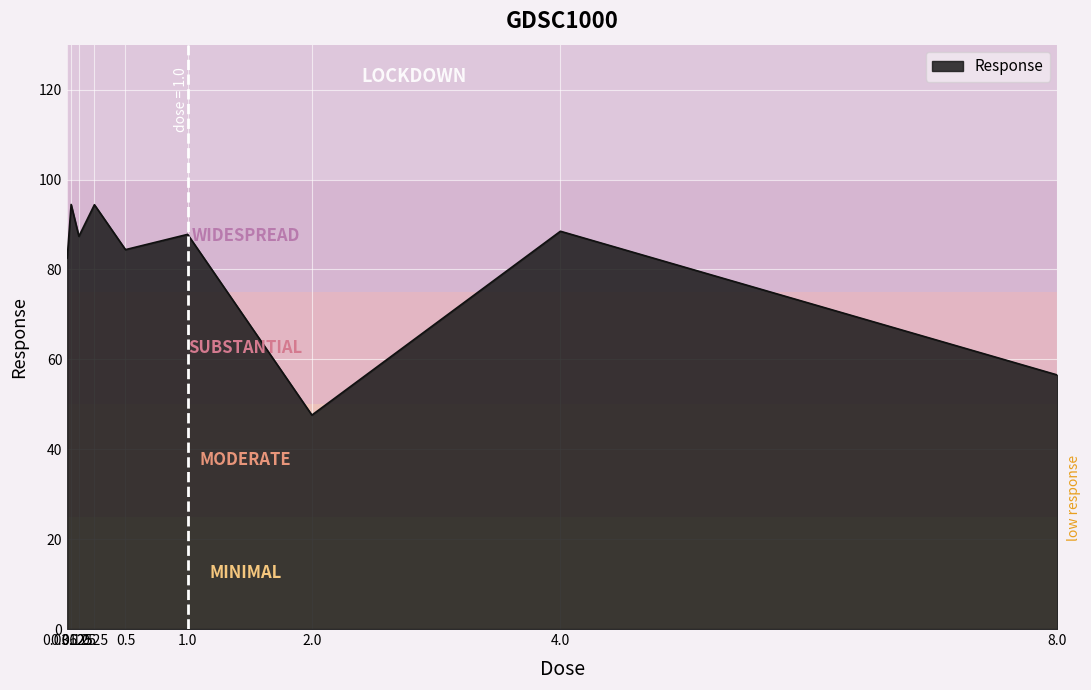

What is the difference between the maximum and minimum values?

46.9